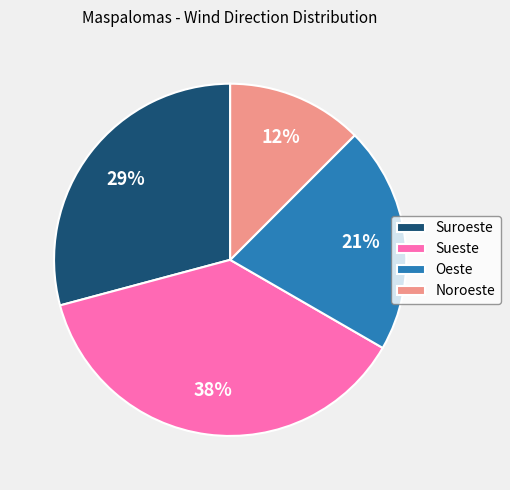

Is Suroeste the majority of the pie?

No